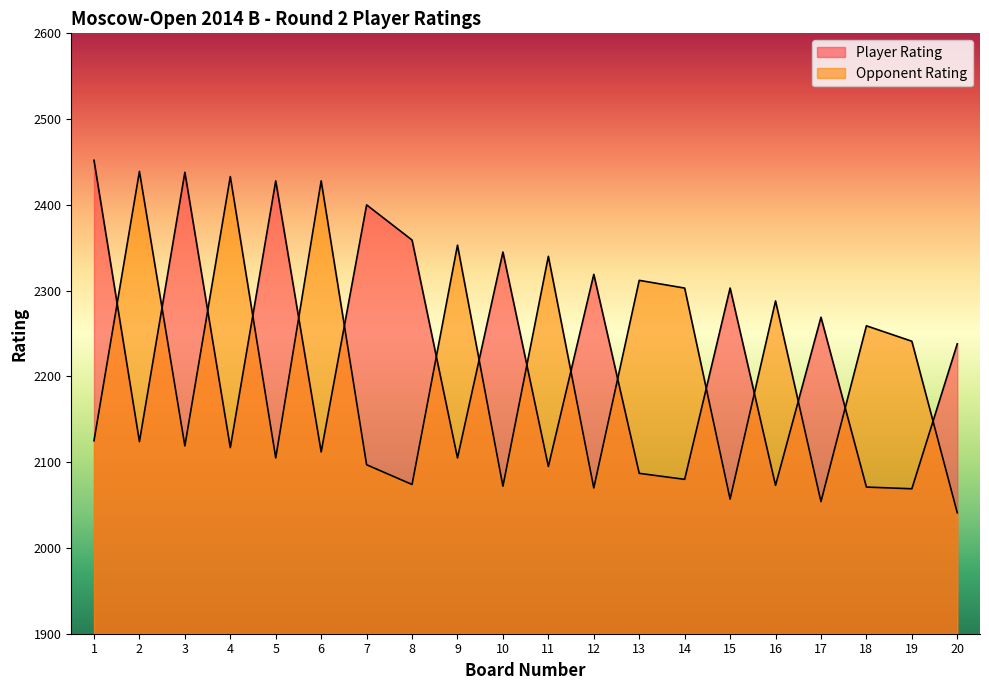

What is the lowest value of the Opponent Rating series?

2041